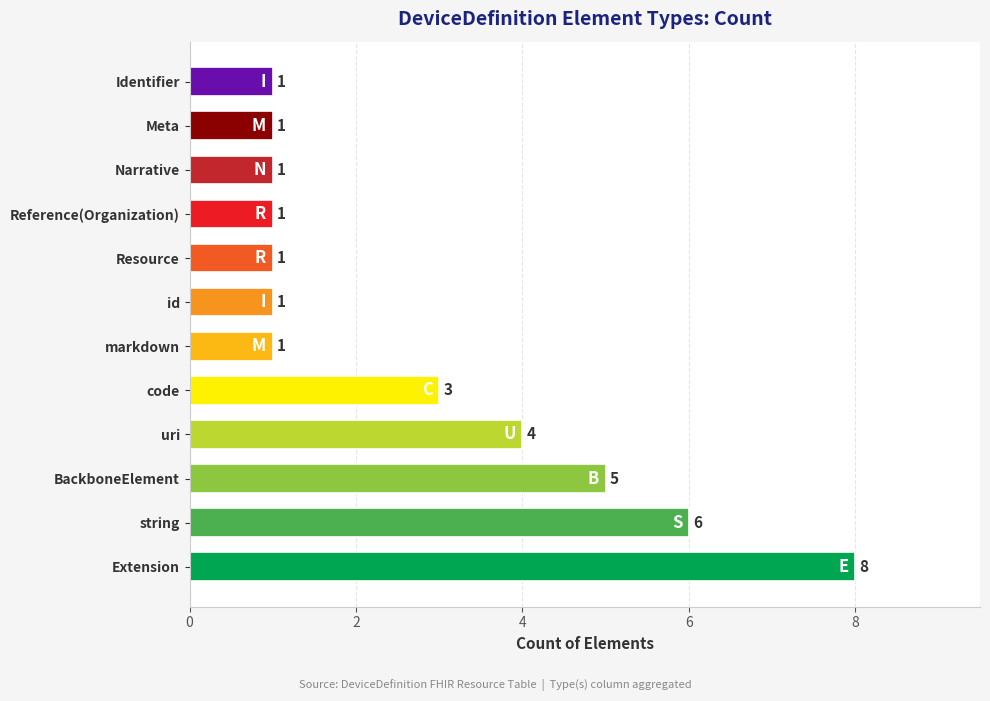

What is the difference between the maximum and minimum values?

7